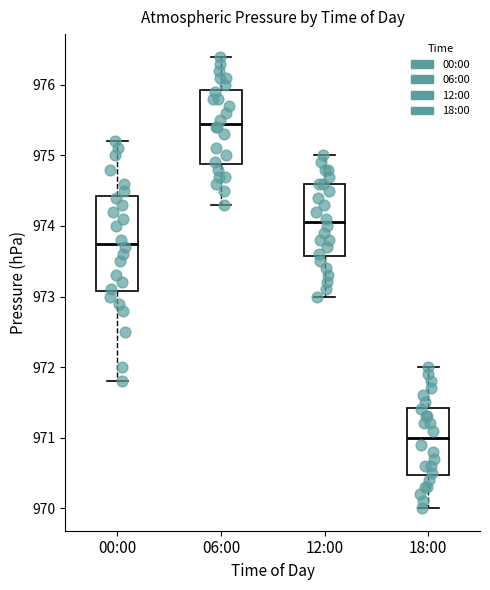

Reading left to right, transcribe this box plot: for each box, give where its median line is, the range the box spans, and where its two whiskers end, as read against the y-axis. The values are not printed on the chart, so give them approximately, as read against the axis.

00:00: median 973.8, box 973.1 to 974.4, whiskers 971.8 to 975.2
06:00: median 975.5, box 974.9 to 975.9, whiskers 974.3 to 976.4
12:00: median 974.1, box 973.6 to 974.6, whiskers 973.0 to 975.0
18:00: median 971.0, box 970.5 to 971.4, whiskers 970.0 to 972.0